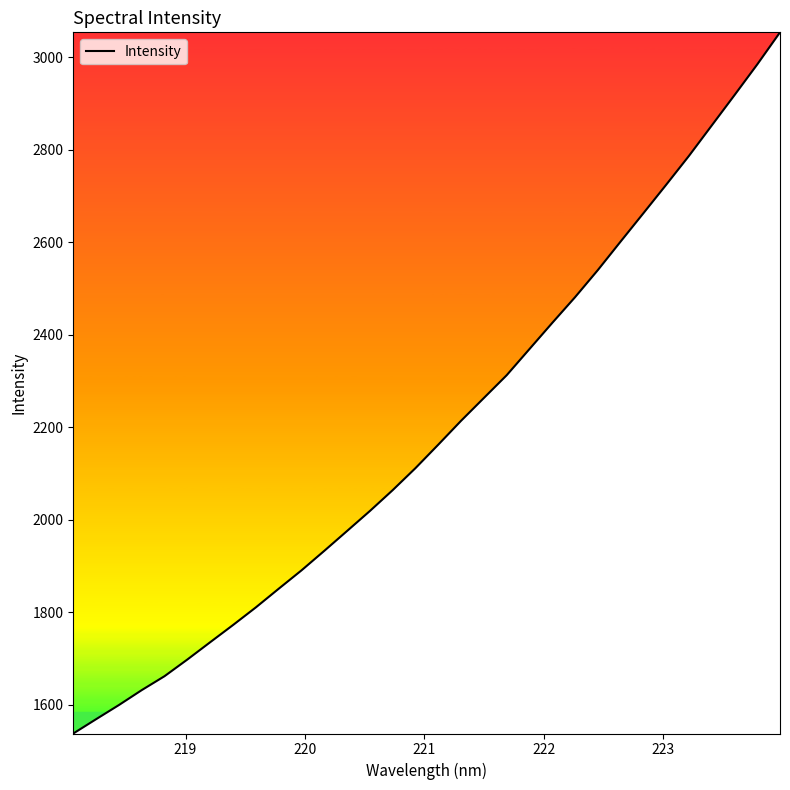

What is the minimum value shown in the chart?

1537.5